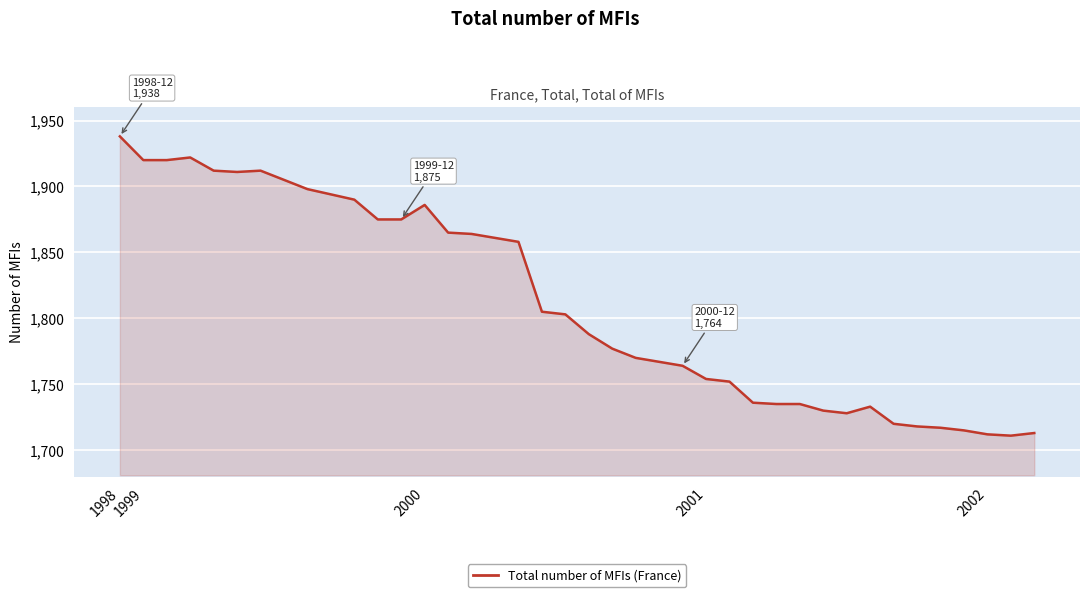

What is the difference between the maximum and minimum values?

227